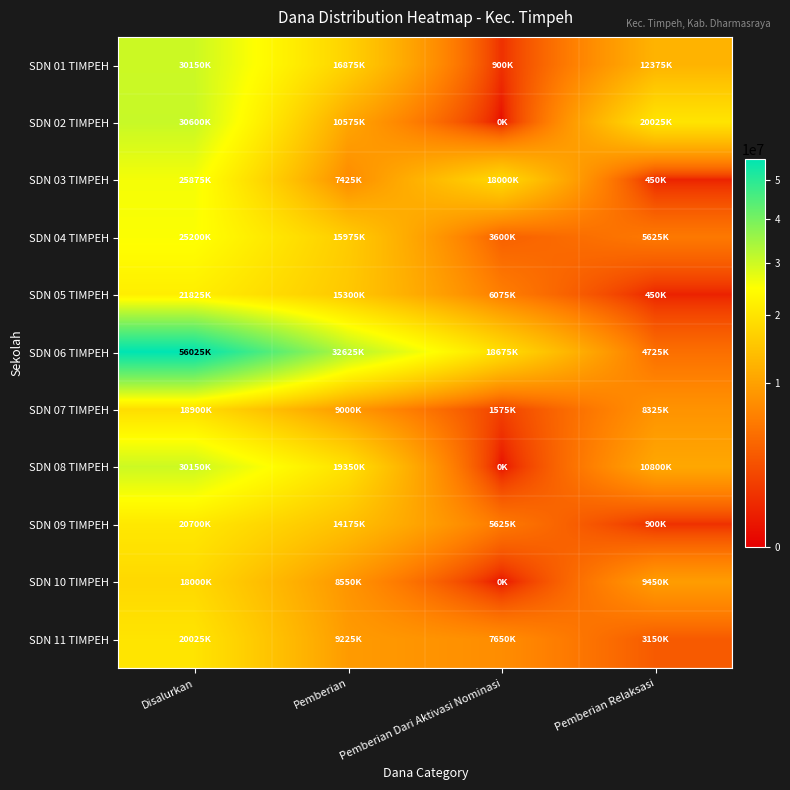

At which category does the chart reach its peak across all series?

Disalurkan